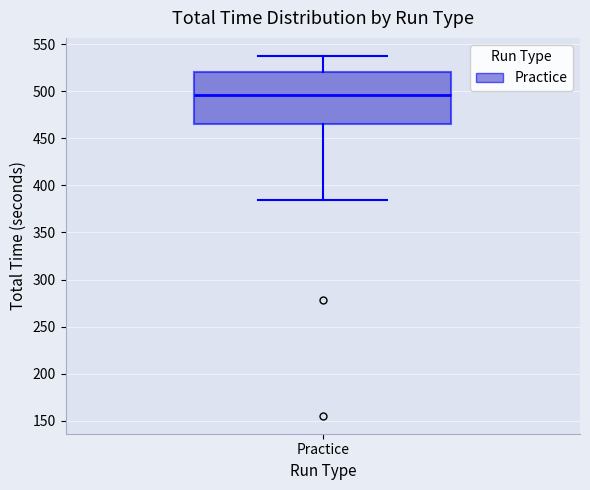

Read this box plot against the y-axis: the position of the median line, the range covered by the box, and the ends of both whiskers. The values are not printed on the chart, so give them approximately, as read against the axis.

median 495, box 465 to 520, whiskers 385 to 540